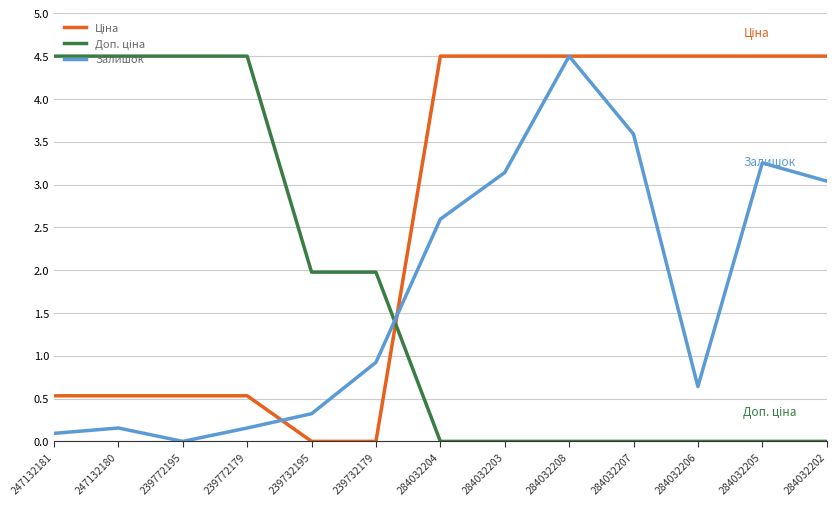

In Залишок, how many points are lower than both neighbors (excluding endpoints)?

2